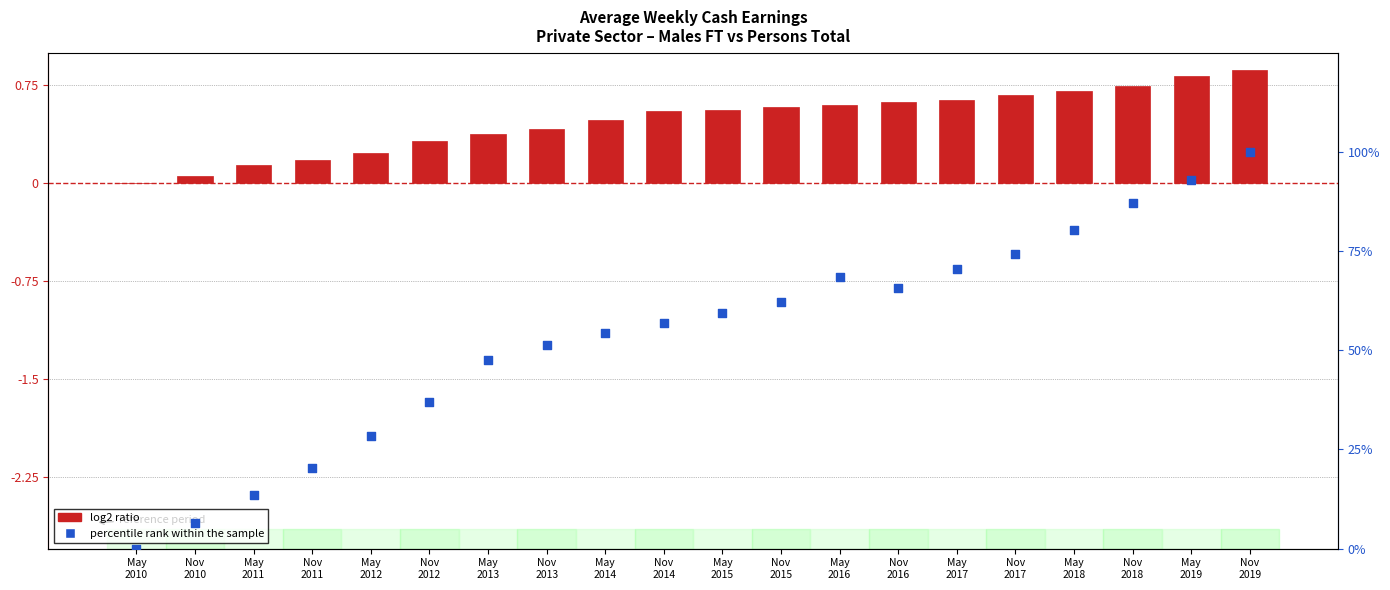

What are all the series names shown in the legend?

log2 ratio, percentile rank within the sample